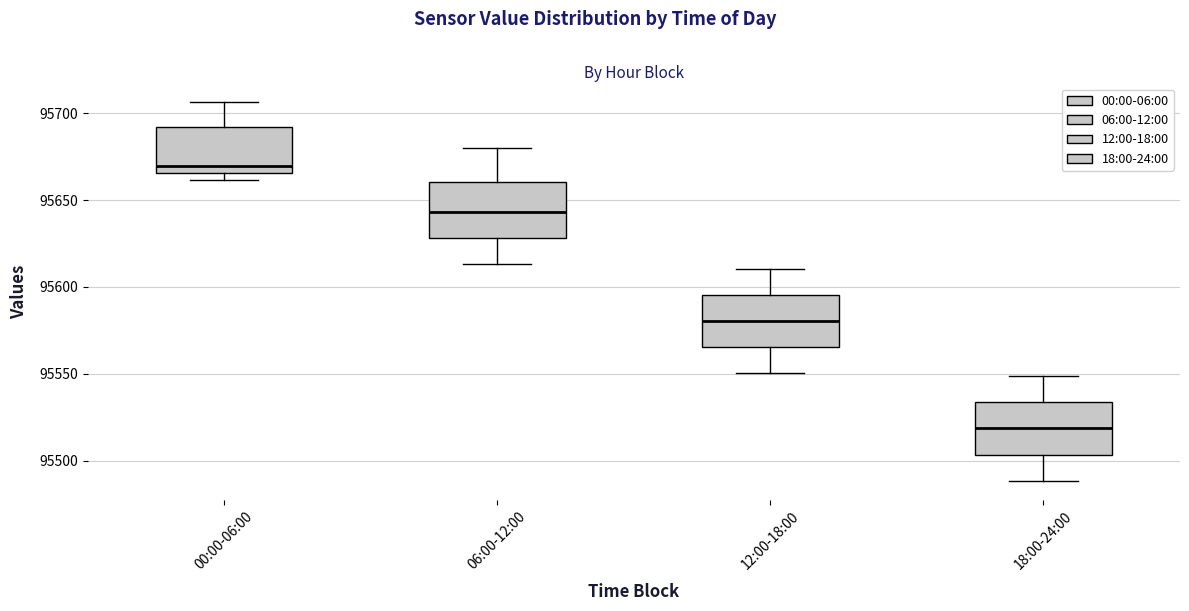

Reading left to right, read every box against the y-axis: the position of its median line, the range the box covers, and the ends of its whiskers. The values are not printed on the chart, so give them approximately, as read against the axis.

00:00-06:00: median 95670, box 95665 to 95690, whiskers 95660 to 95705
06:00-12:00: median 95645, box 95630 to 95660, whiskers 95615 to 95680
12:00-18:00: median 95580, box 95565 to 95595, whiskers 95550 to 95610
18:00-24:00: median 95520, box 95505 to 95535, whiskers 95490 to 95550